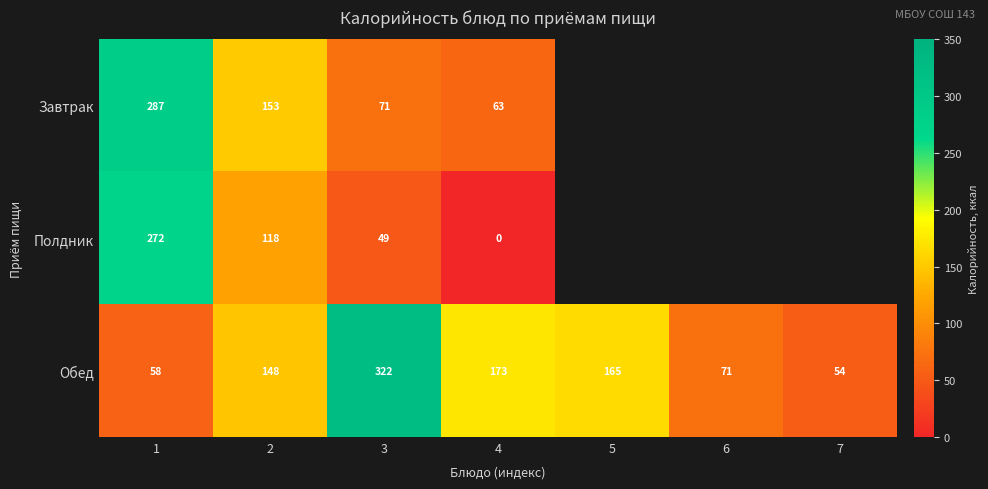

At 1, list the series in order from largest to smallest.

Завтрак, Полдник, Обед